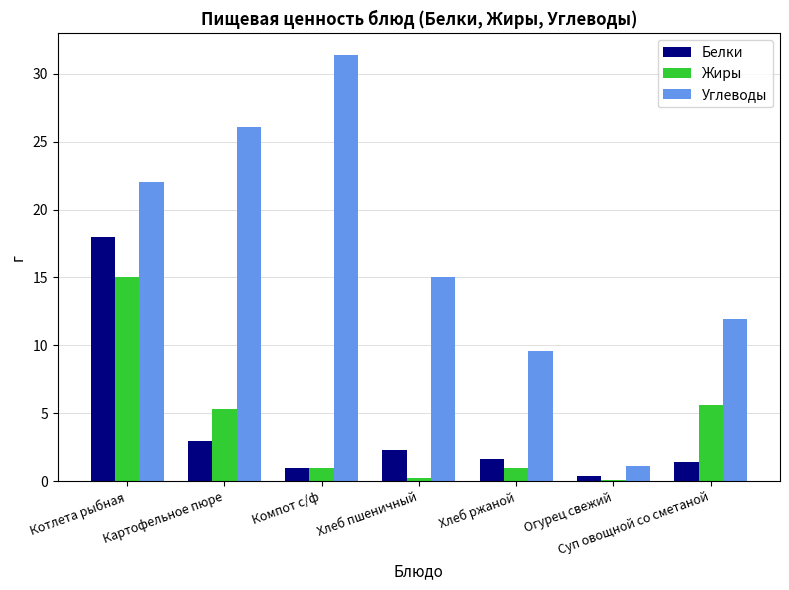

What is the label of the 6th bar from the right?

Картофельное пюре